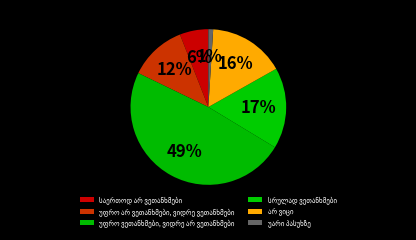

To the nearest percent, what portion does სრულად ვეთანხმები represent?

17%